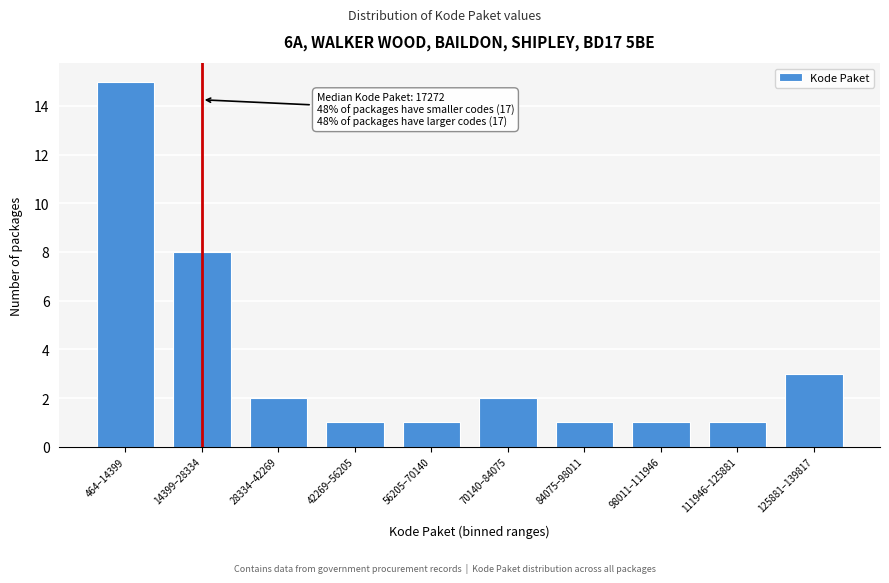

Reading right to left, what are all the values shown in this chart?

3	1	1	1	2	1	1	2	8	15